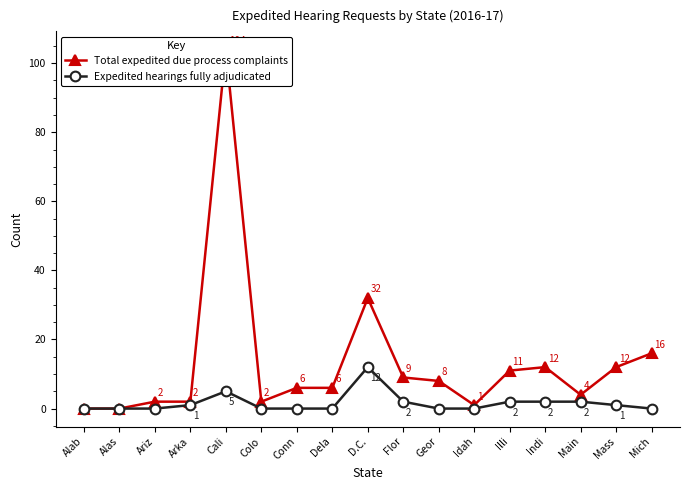

What is the difference between the maximum and second lowest values in the Total expedited due process complaints series?

104